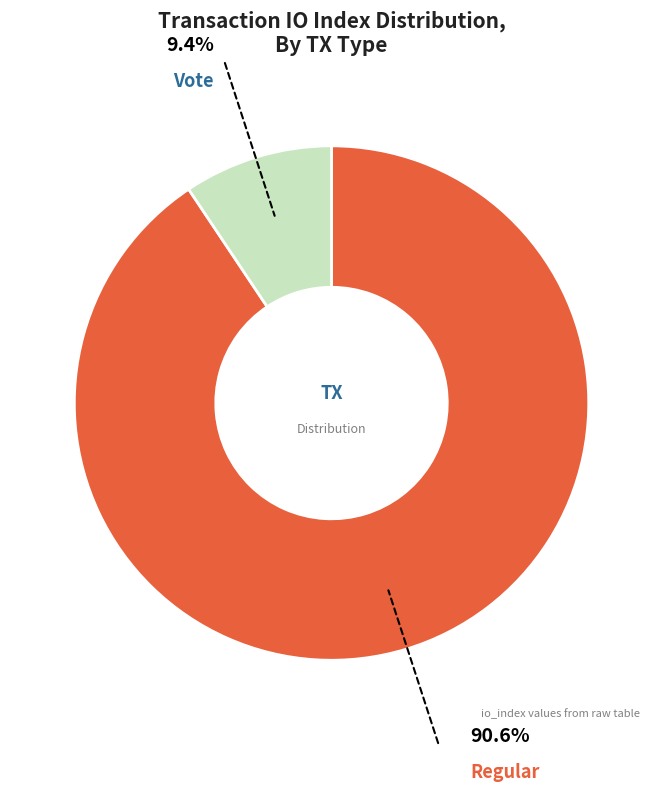

How many segments does this pie chart have?

2